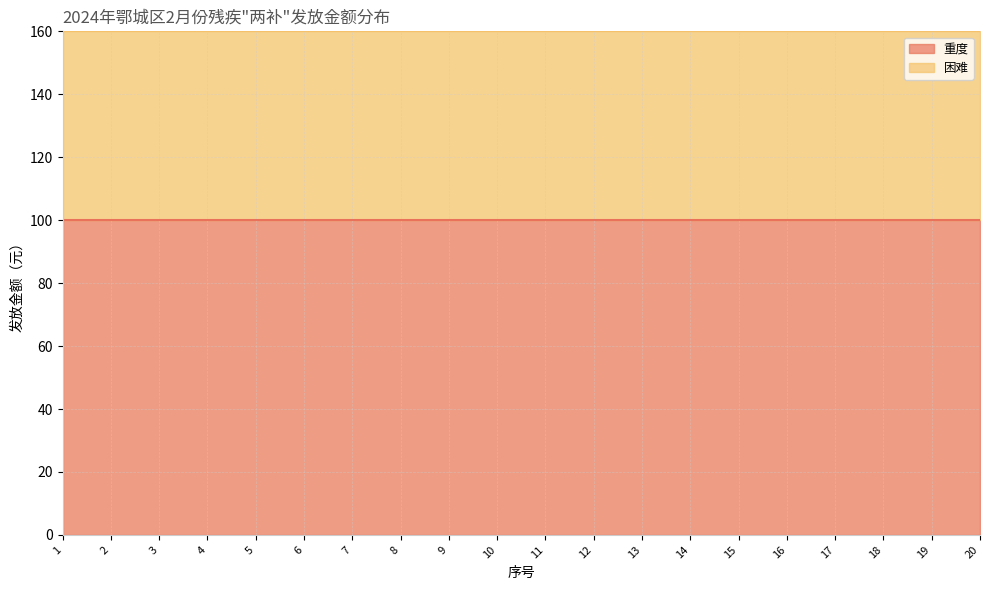

What is the maximum value shown in the chart?

100